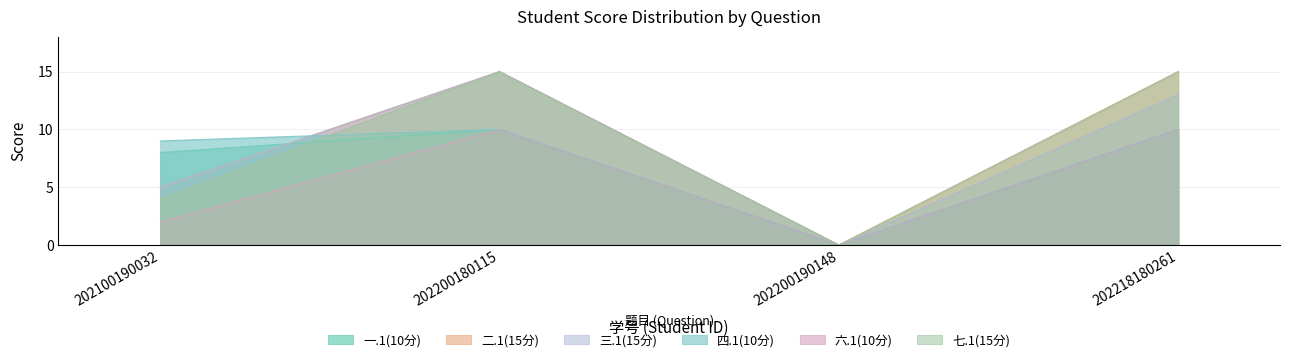

Reading right to left, list all the values displayed in this chart.

一.1(10分): 202218180261=10	202200190148=0	202200180115=10	202100190032=8
二.1(15分): 202218180261=15	202200190148=0	202200180115=15	202100190032=5
三.1(15分): 202218180261=13	202200190148=0	202200180115=15	202100190032=5
四.1(10分): 202218180261=10	202200190148=0	202200180115=10	202100190032=9
六.1(10分): 202218180261=10	202200190148=0	202200180115=10	202100190032=2
七.1(15分): 202218180261=15	202200190148=0	202200180115=15	202100190032=4